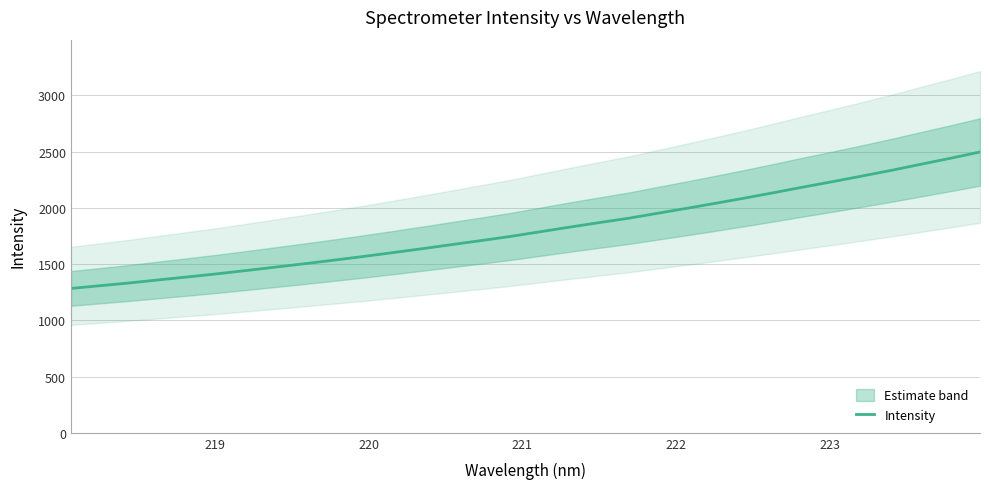

What is the sum of all values?

57978.8